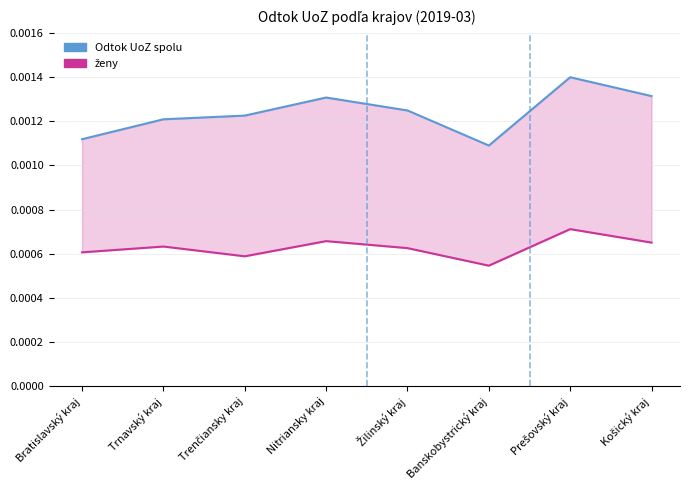

Rank the categories by Odtok UoZ spolu value from lowest to highest.

Banskobystrický kraj, Bratislavský kraj, Trnavský kraj, Trenčiansky kraj, Žilinský kraj, Nitriansky kraj, Košický kraj, Prešovský kraj